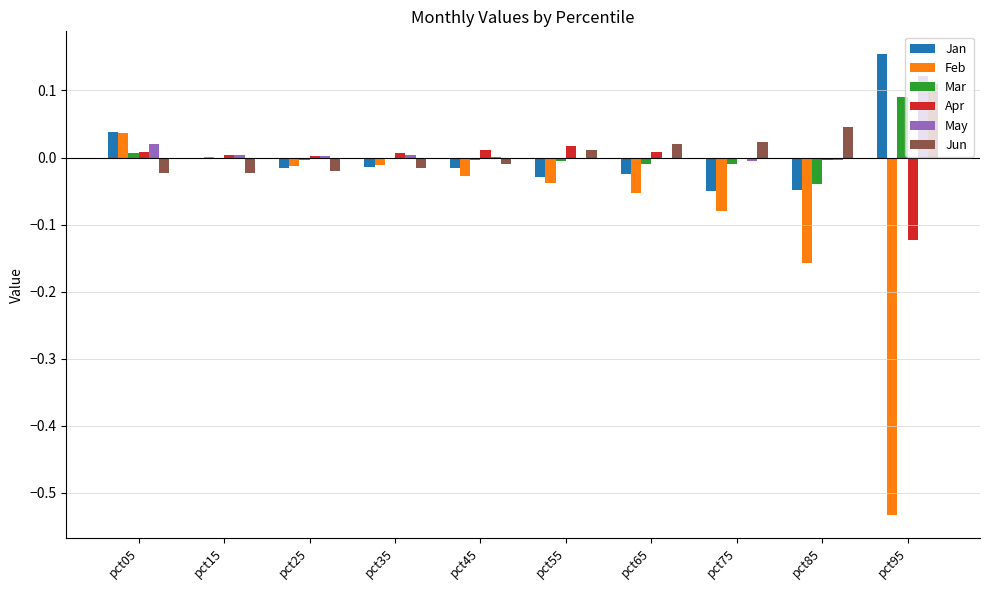

At which category is the sum across all series the highest?

pct05